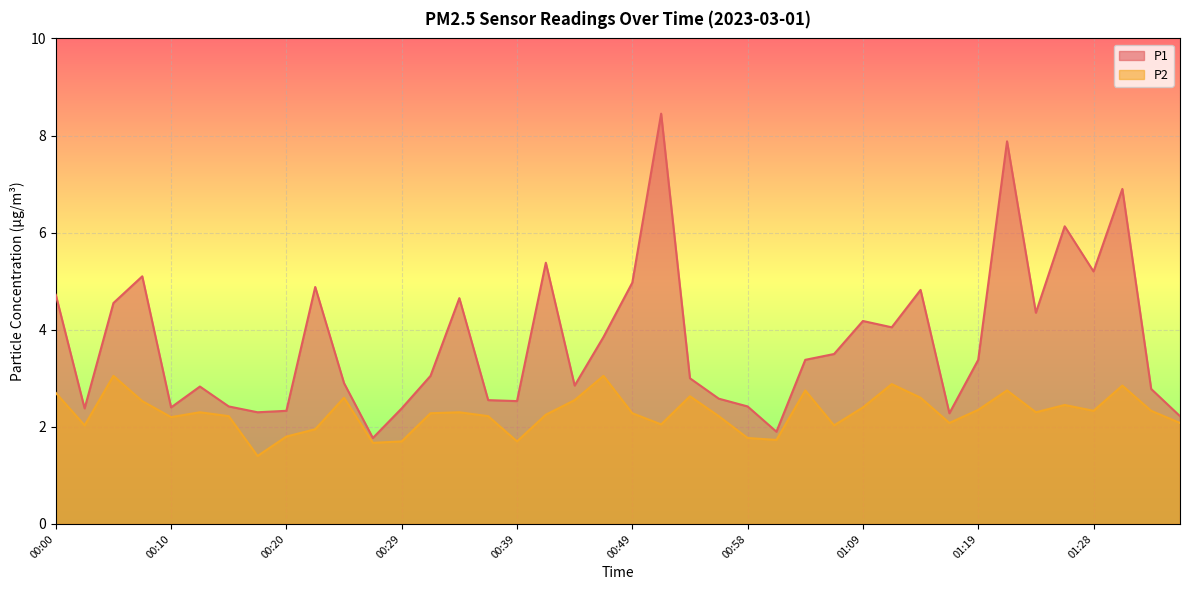

True or false: P2 and P1 intersect in this chart.

False